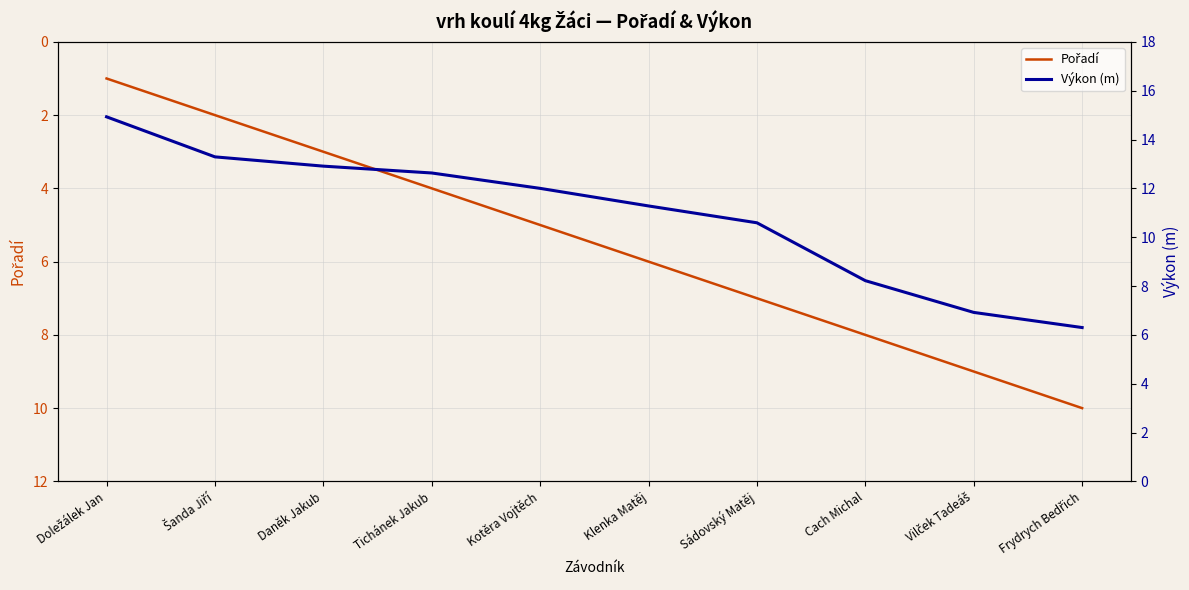

How many values in the Výkon (m) series are below 12?

5